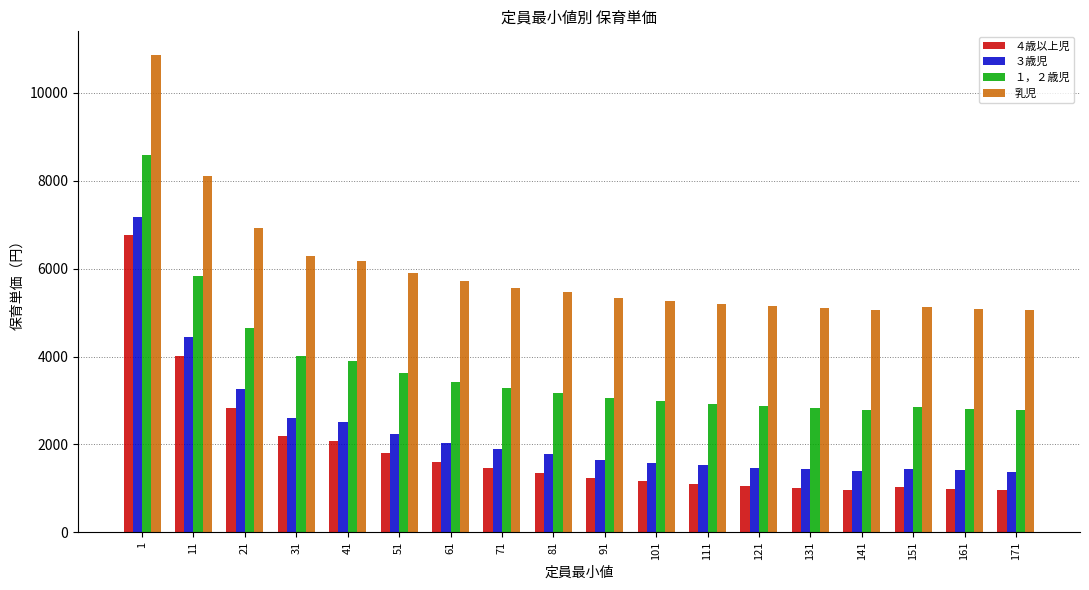

What is the value of the １，２歳児 bar at the 11th from the left?

2980